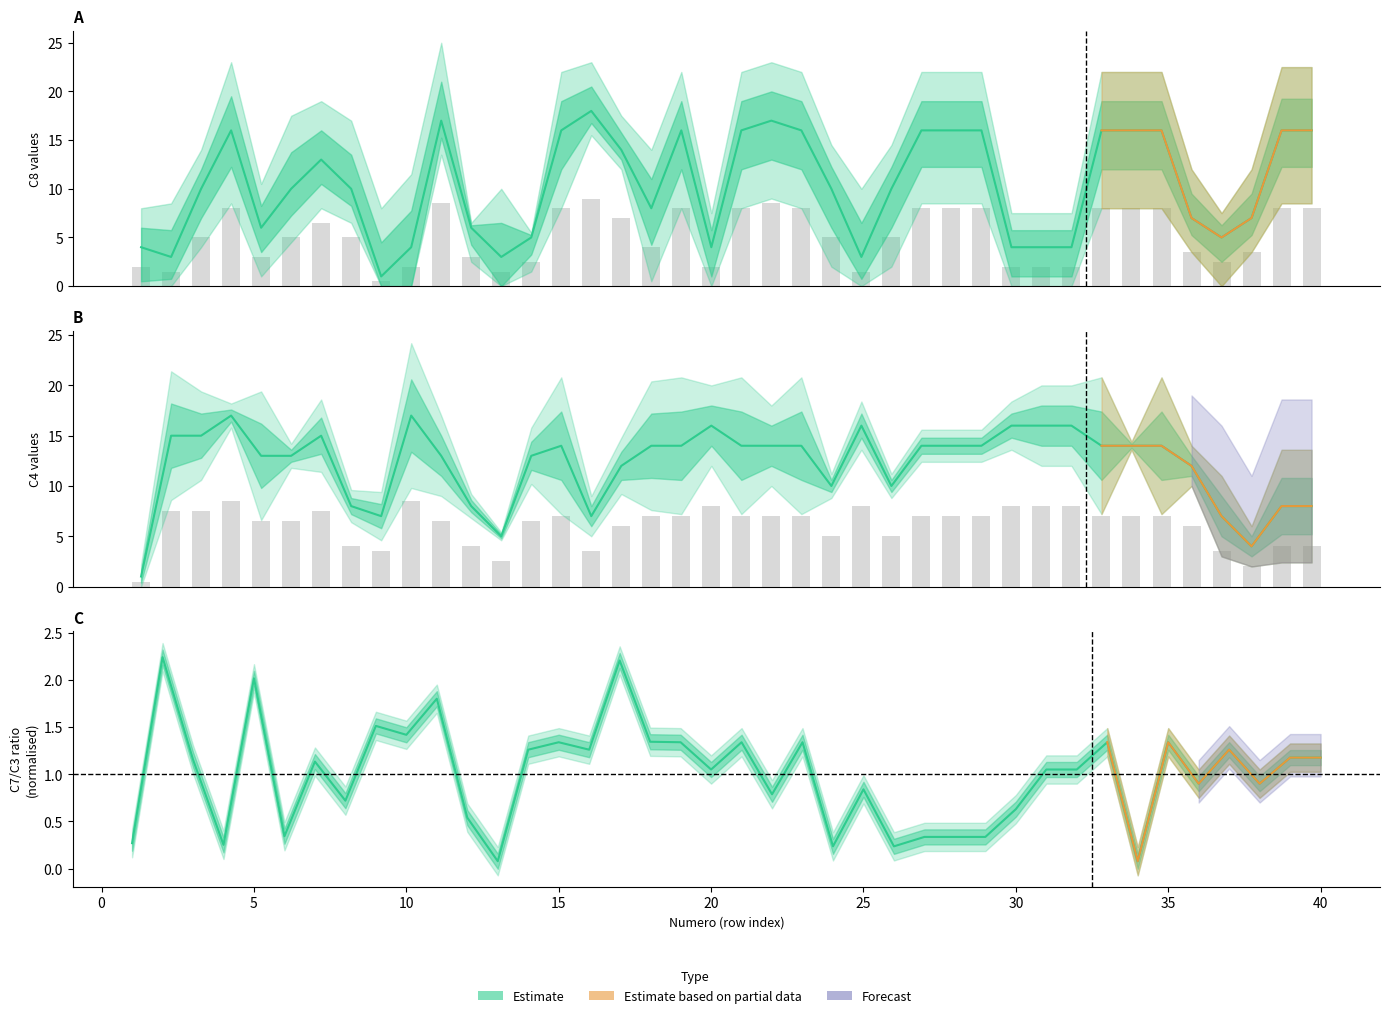

At how many categories does at least one series exceed 16?

5